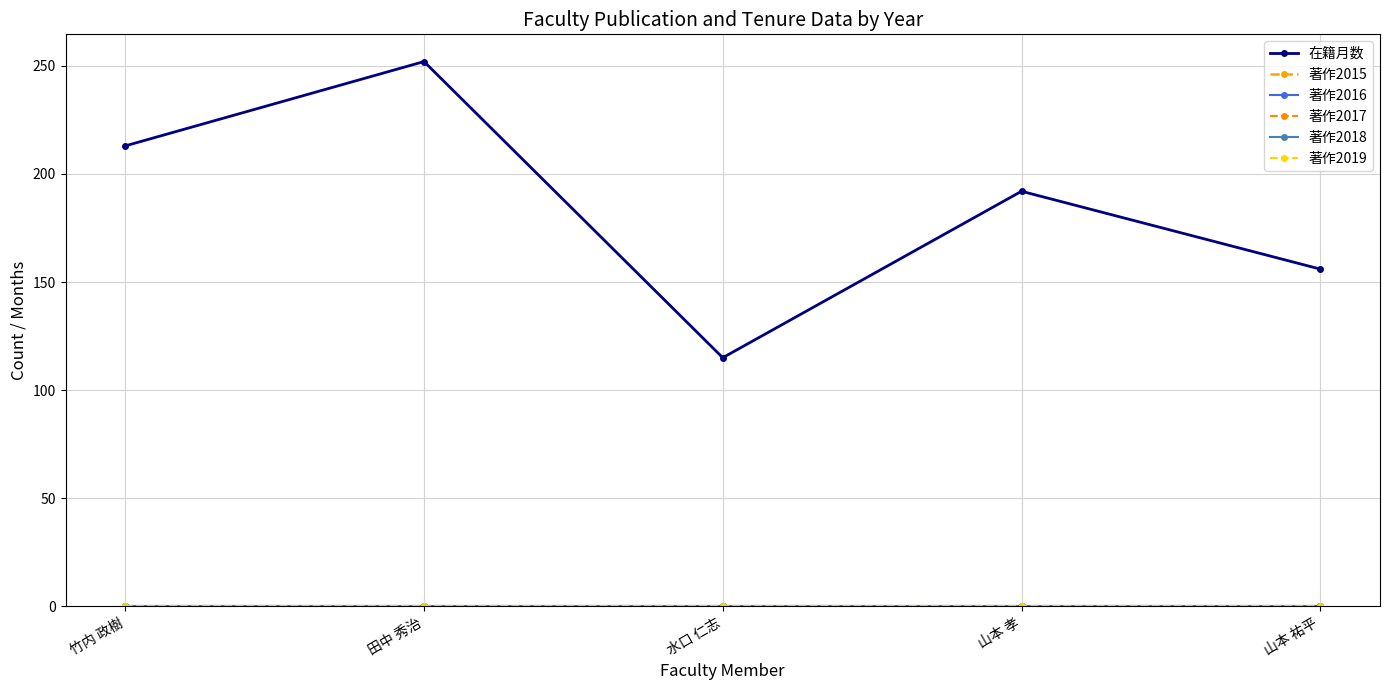

Is the value of 著作2019 at 山本 祐平 greater than the value of 著作2018 at 山本 祐平?

No